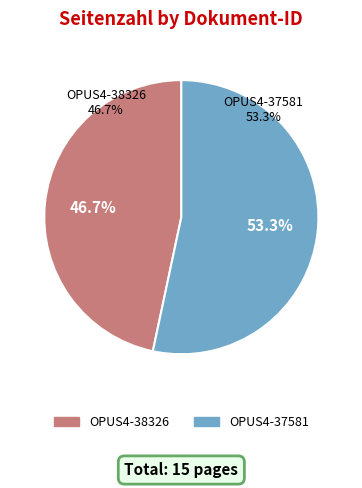

Approximately how many times larger is the value at OPUS4-37581 compared to OPUS4-38326?

1.1